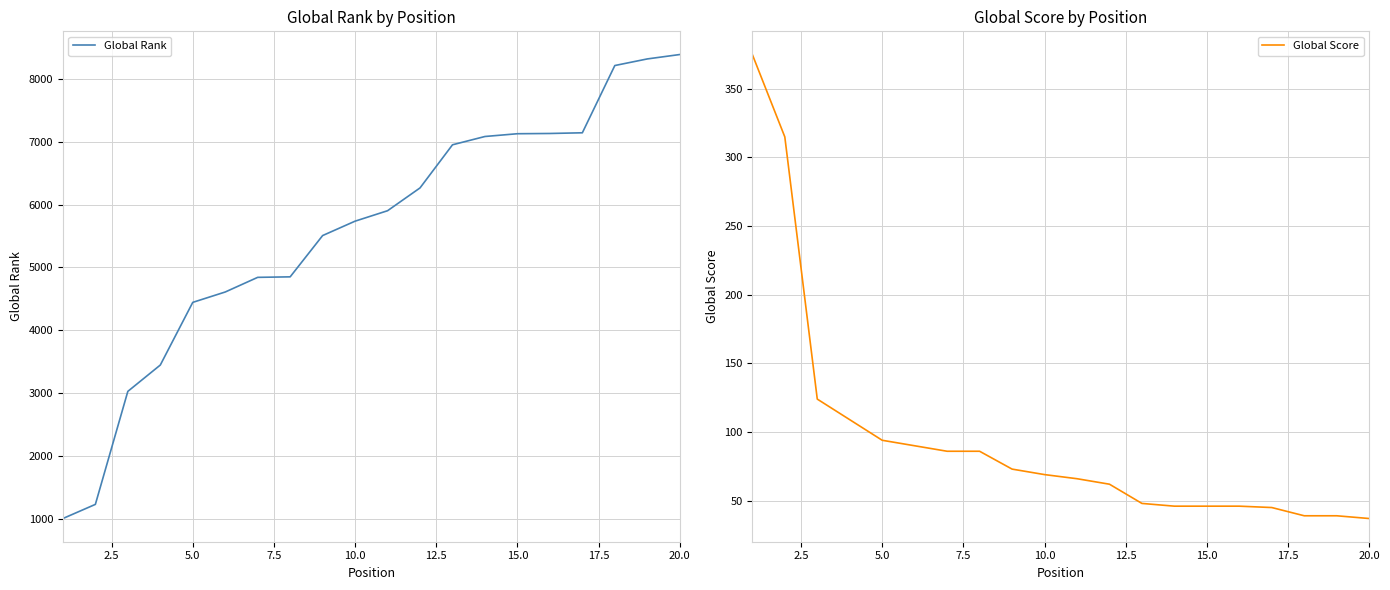

What is the maximum value for Global Rank?

8386